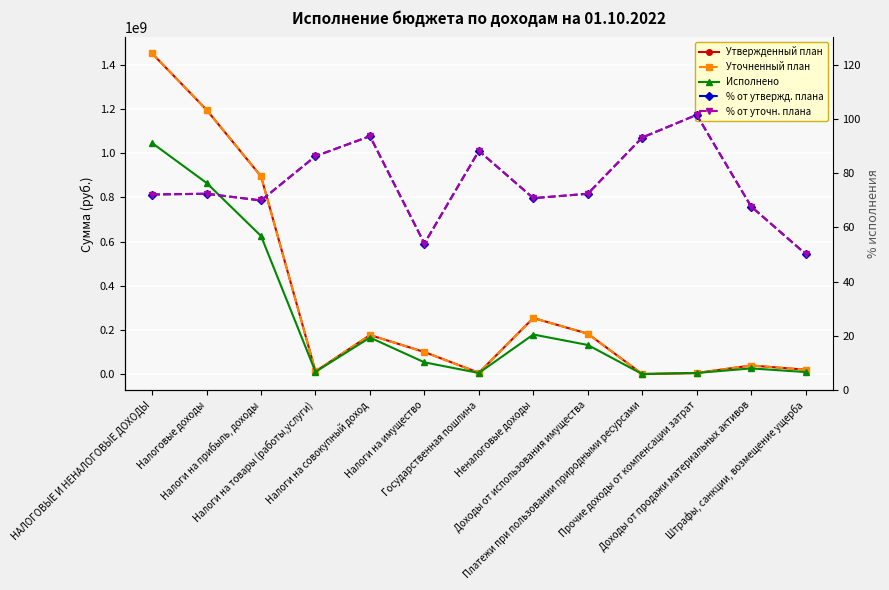

How many times do Утвержденный план and Исполнено cross each other?

2